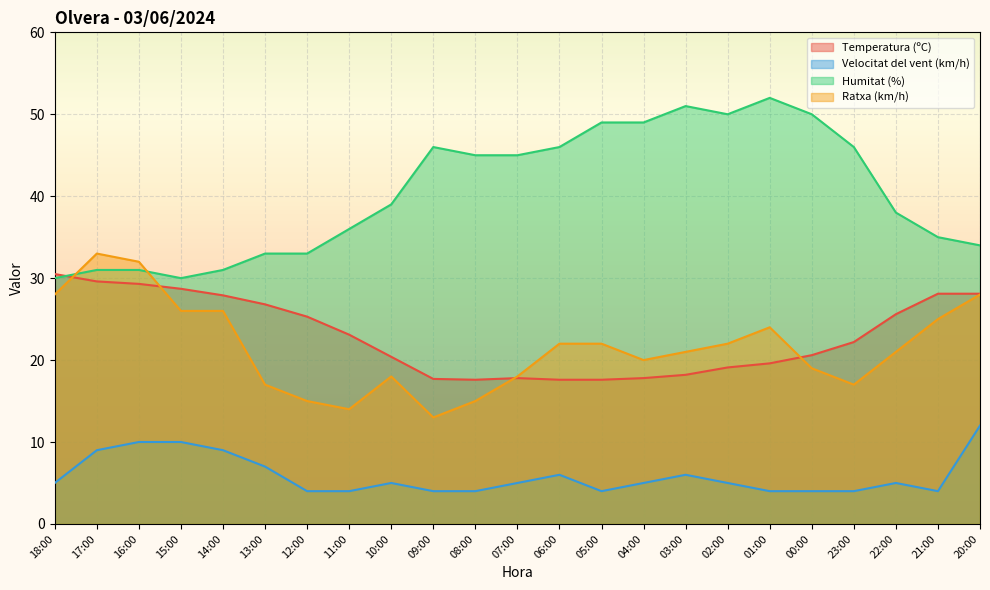

The value of Velocitat del vent (km/h) at 14:00 is 9.0. True or false?

True